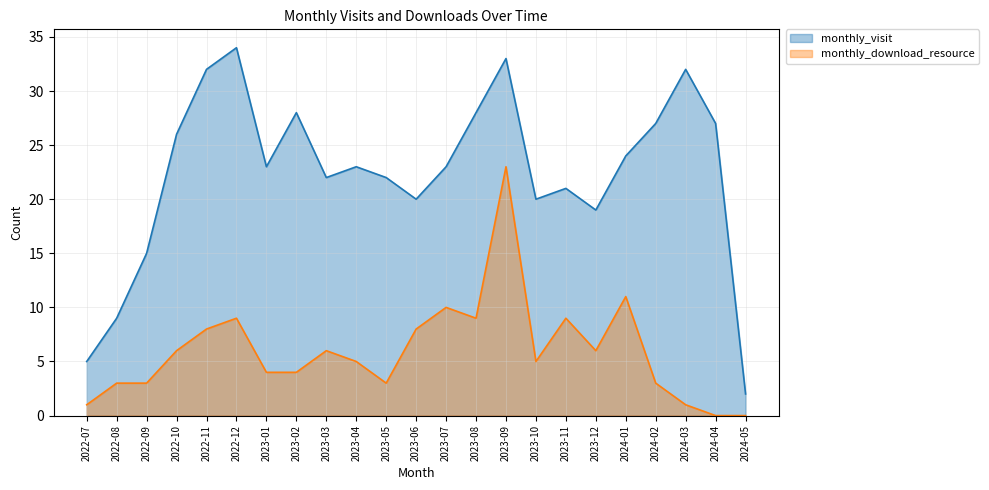

Where does the monthly_download_resource series first go above 5?

2022-10